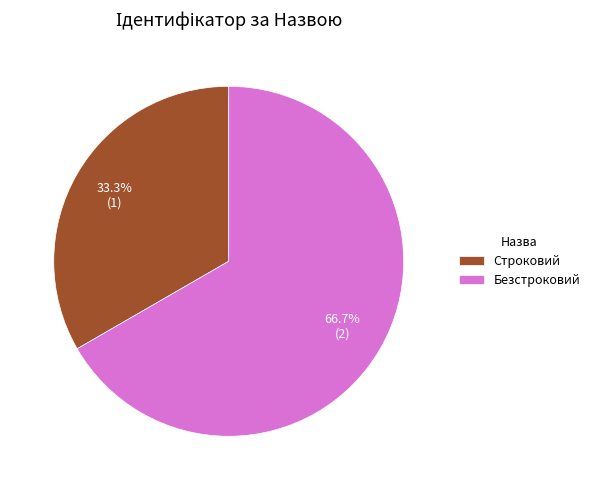

To the nearest percent, what percentage of the pie is Строковий?

33%